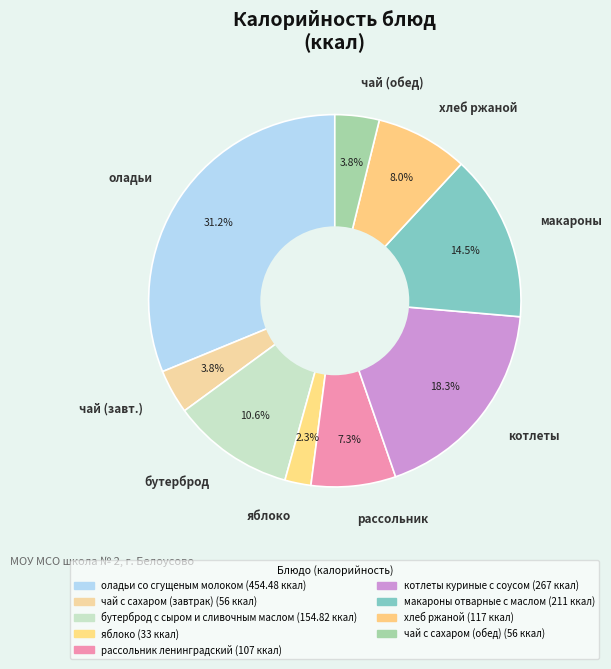

Is there any slice that represents more than half of the pie?

No